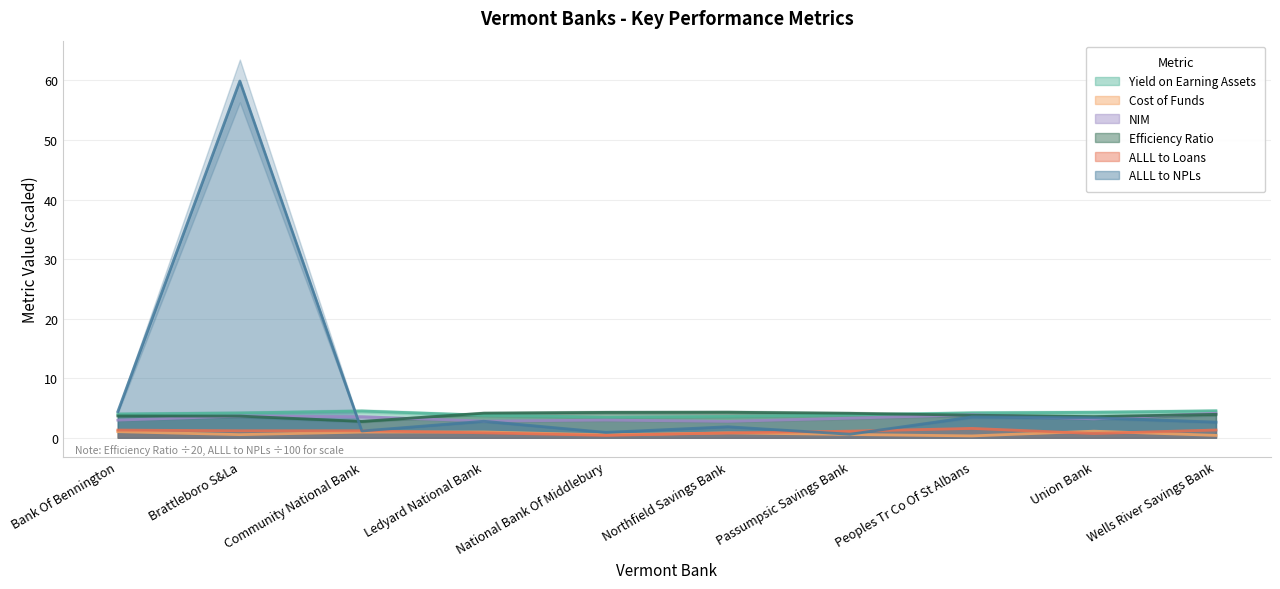

Between Northfield Savings Bank and Community National Bank, which is larger?

Community National Bank